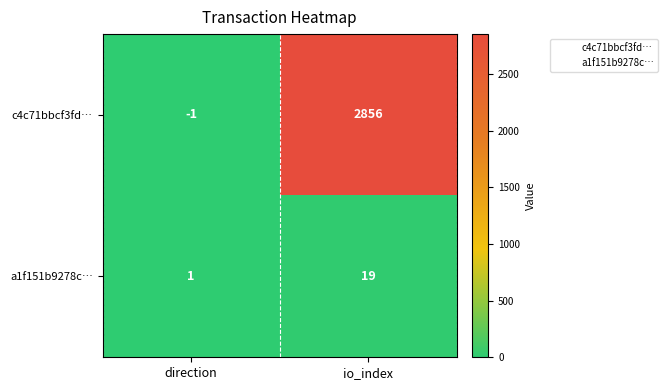

Which series has the widest spread of values?

c4c71bbcf3fd…